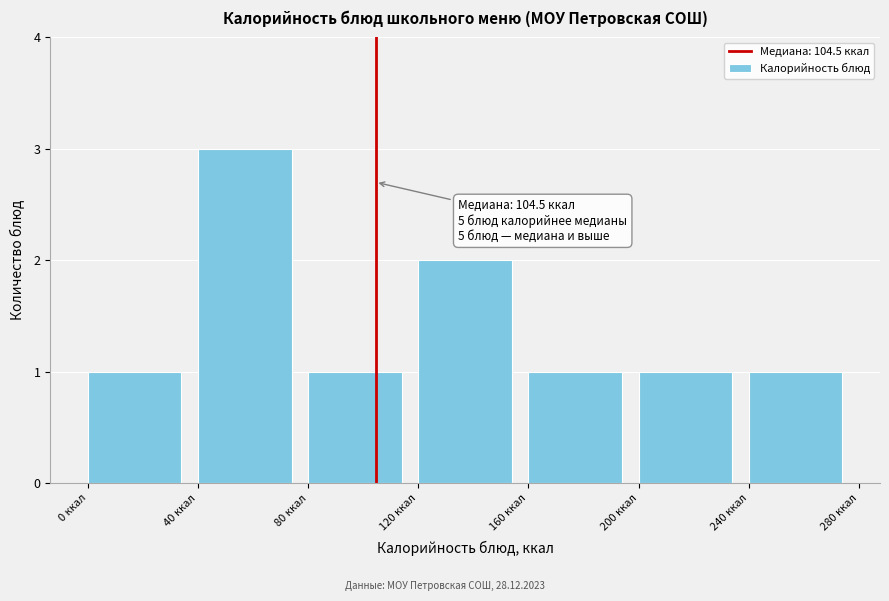

Which range on the x-axis has the tallest bar?

40 to 80